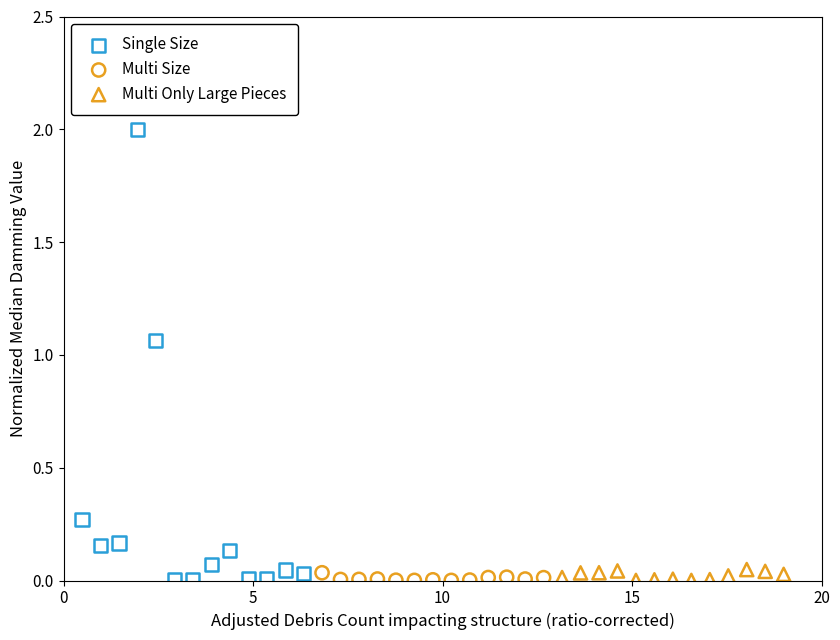

What are all the series names shown in the legend?

Single Size, Multi Size, Multi Only Large Pieces